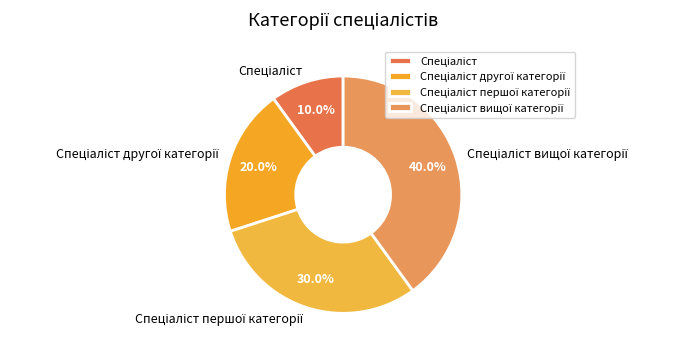

Is there a majority slice in this chart?

No